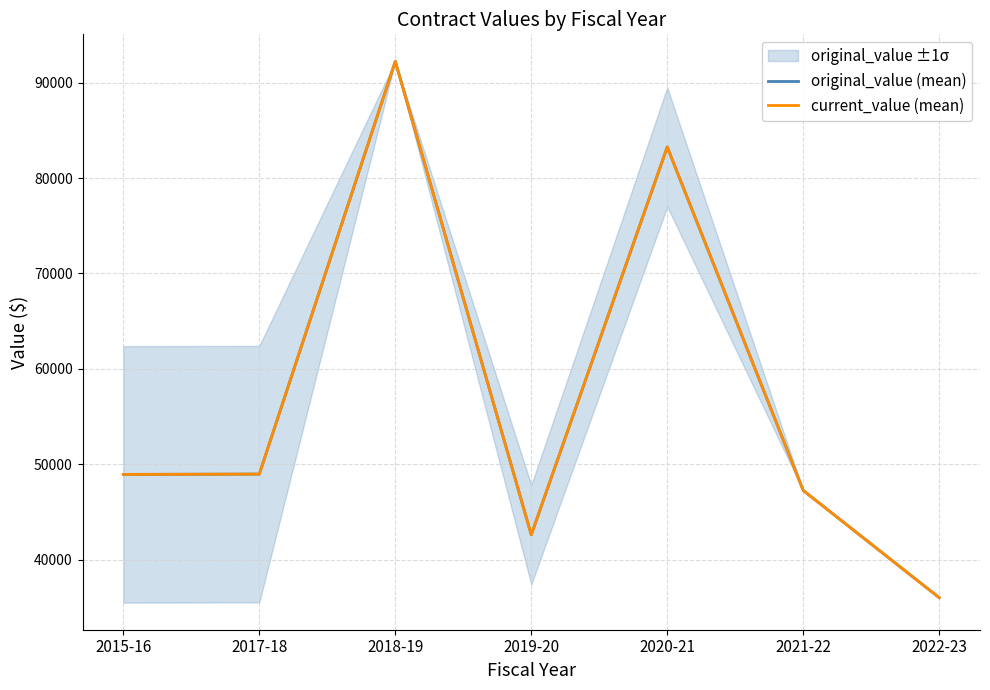

What is the total value across all series at 2015-16?

97850.3